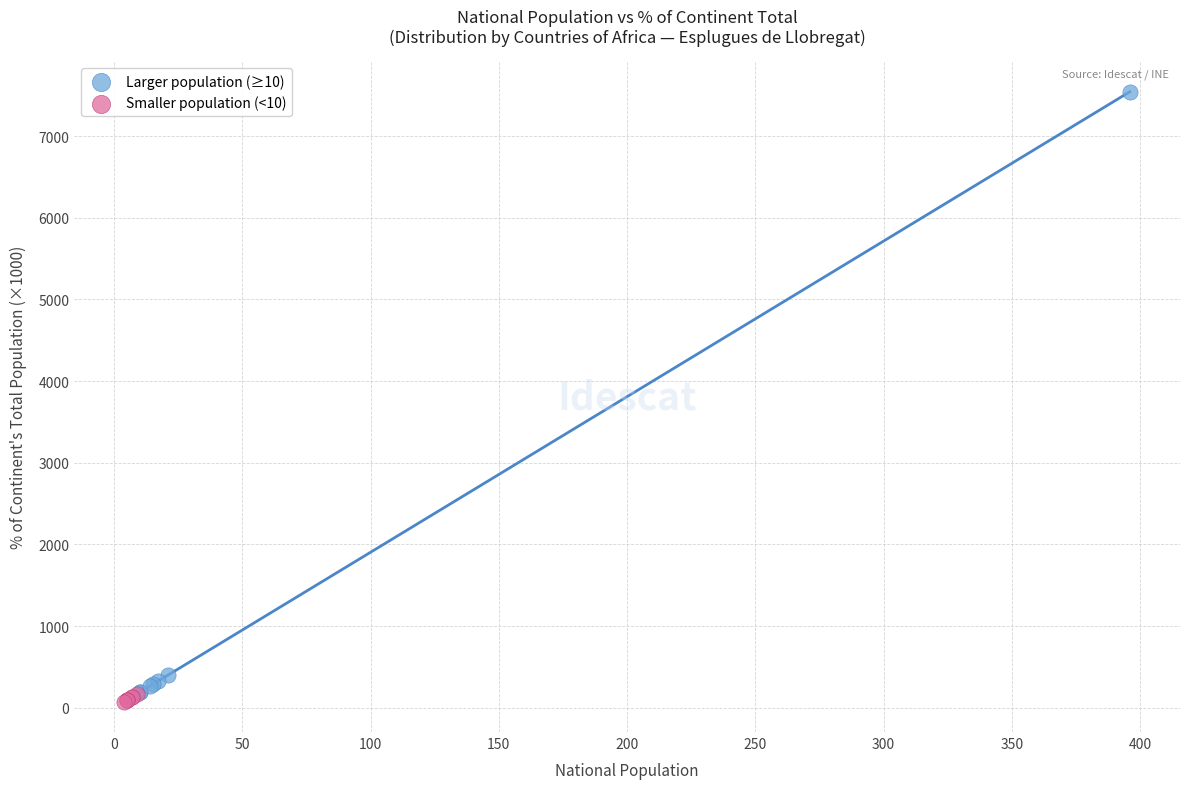

Which series has the widest spread of Y values?

Larger population (≥10)